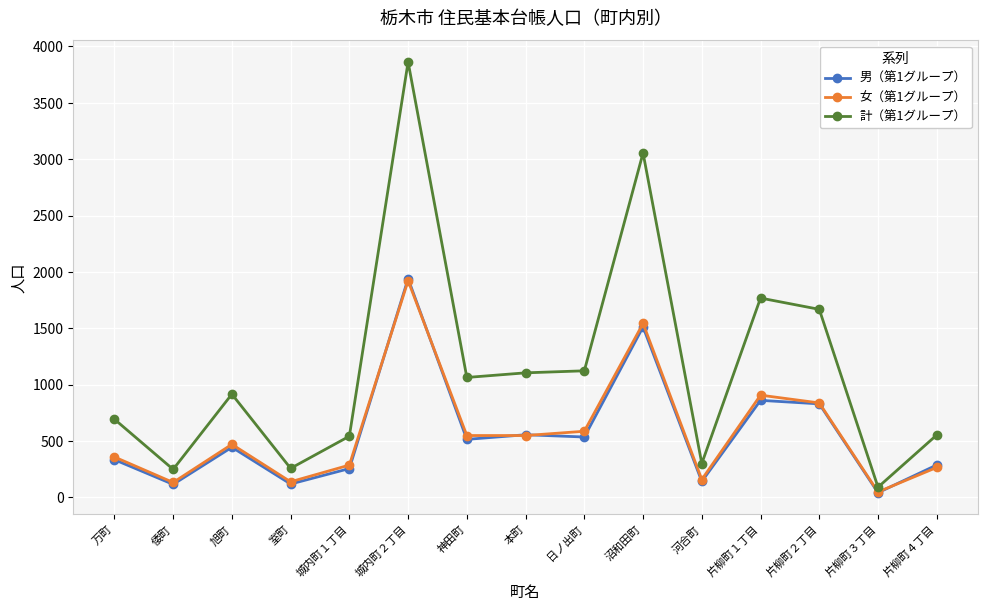

Is the value of 女（第1グループ） at 片柳町２丁目 greater than the value of 男（第1グループ） at 城内町２丁目?

No